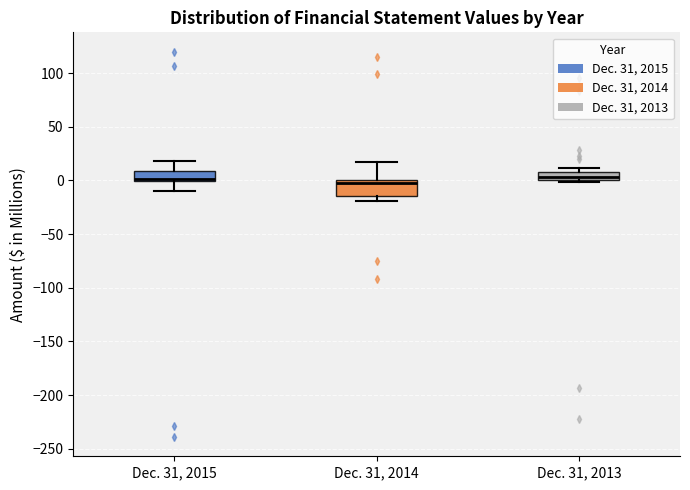

Comparing the boxes themselves (not the whiskers), which one is the tallest?

Dec. 31, 2014